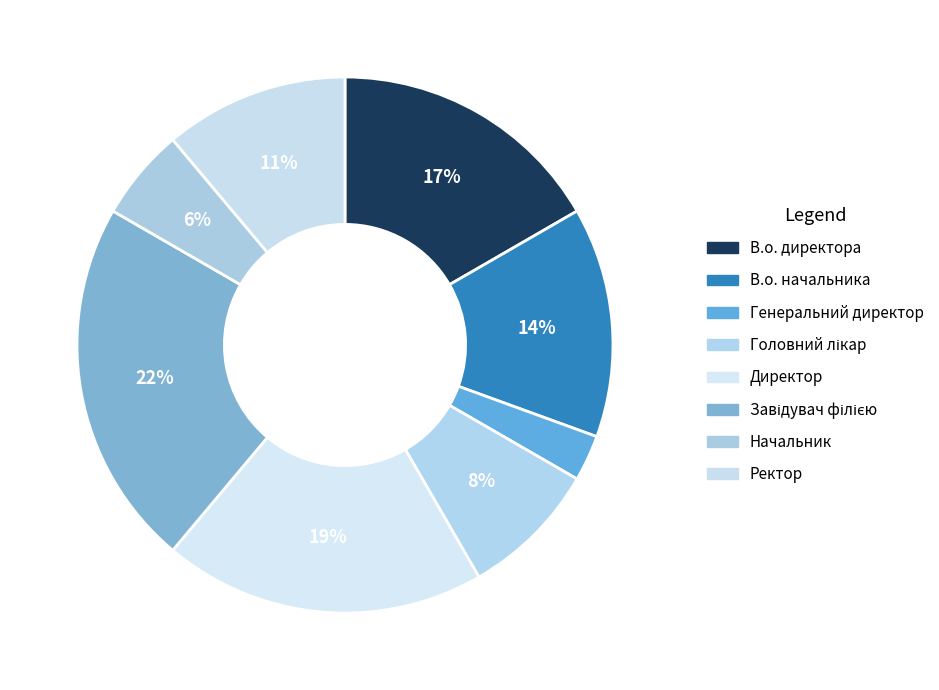

How many segments does this pie chart have?

8